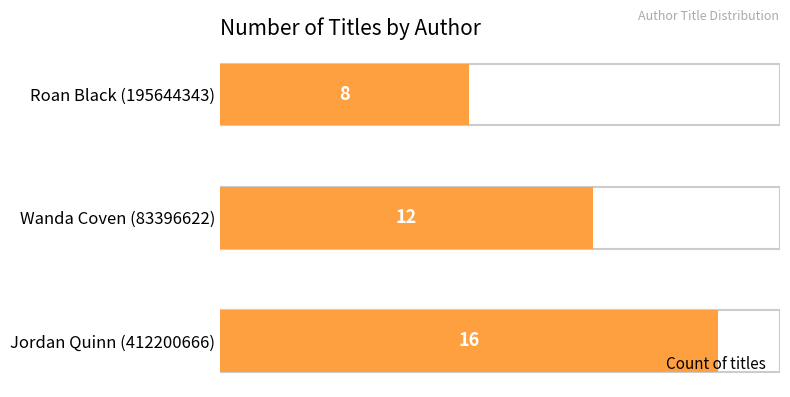

Count the number of data series in this chart.

1